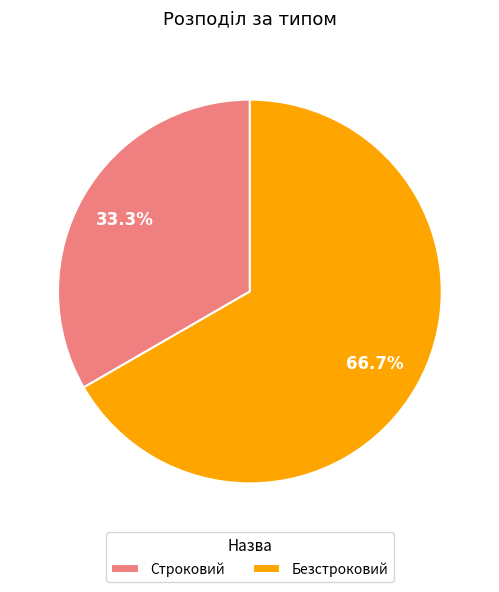

To the nearest percent, what is the combined percentage of Безстроковий and Строковий?

100%